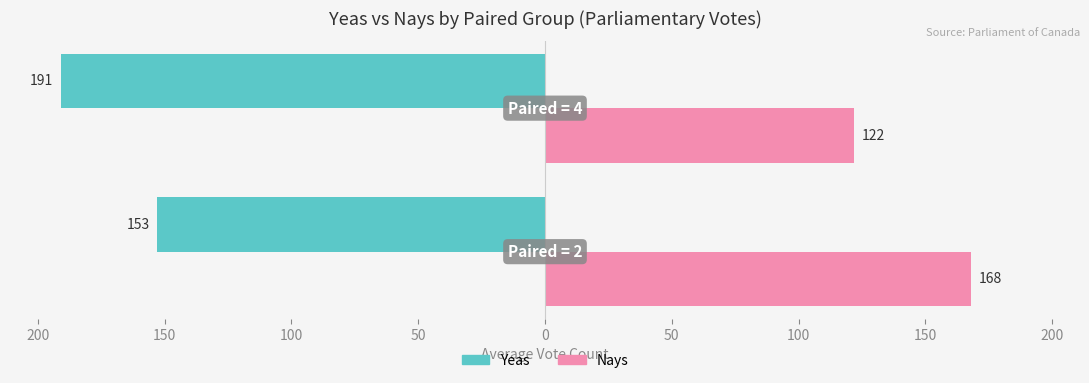

What are all the series names shown in the legend?

Yeas, Nays